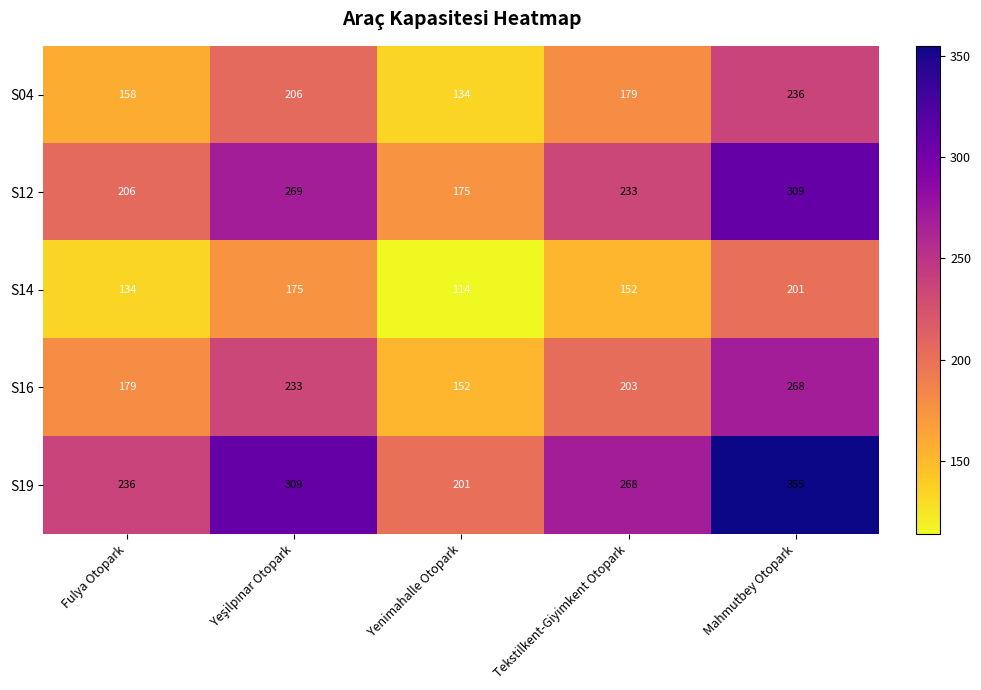

True or false: S16 has a value of 412 at Mahmutbey Otopark.

False